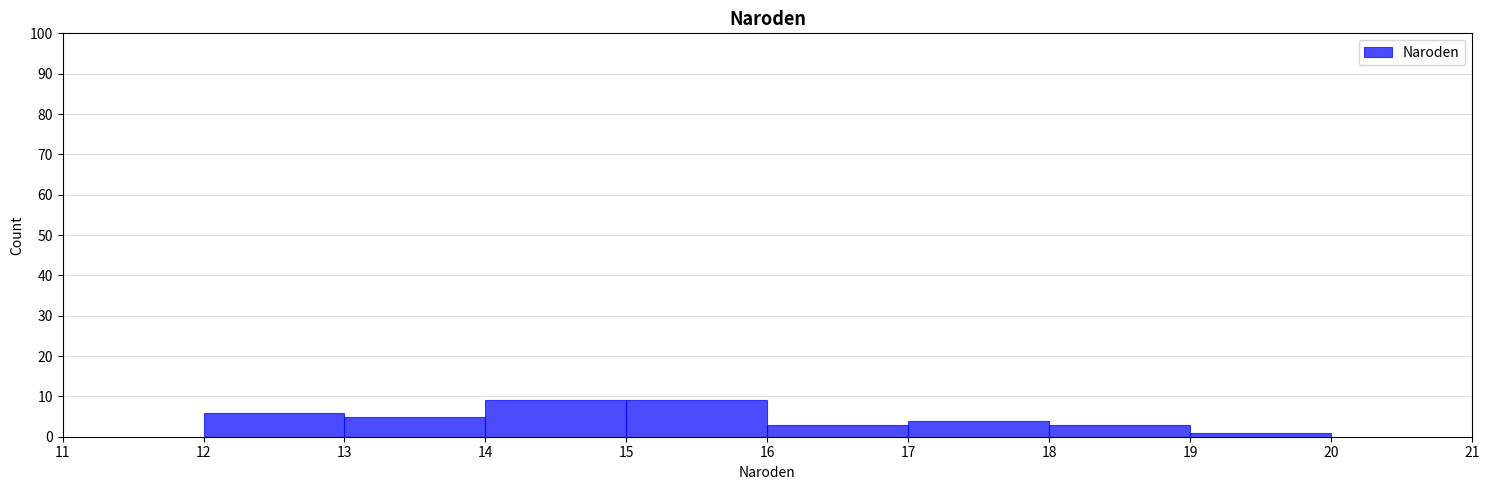

Reading left to right, list every bar in this chart as the range it spans on the x-axis followed by its height. The values are not printed on the chart, so give them approximately, as read against the axis.

12 to 13: 6
13 to 14: 5
14 to 15: 9
15 to 16: 9
16 to 17: 3
17 to 18: 4
18 to 19: 3
19 to 20: 1